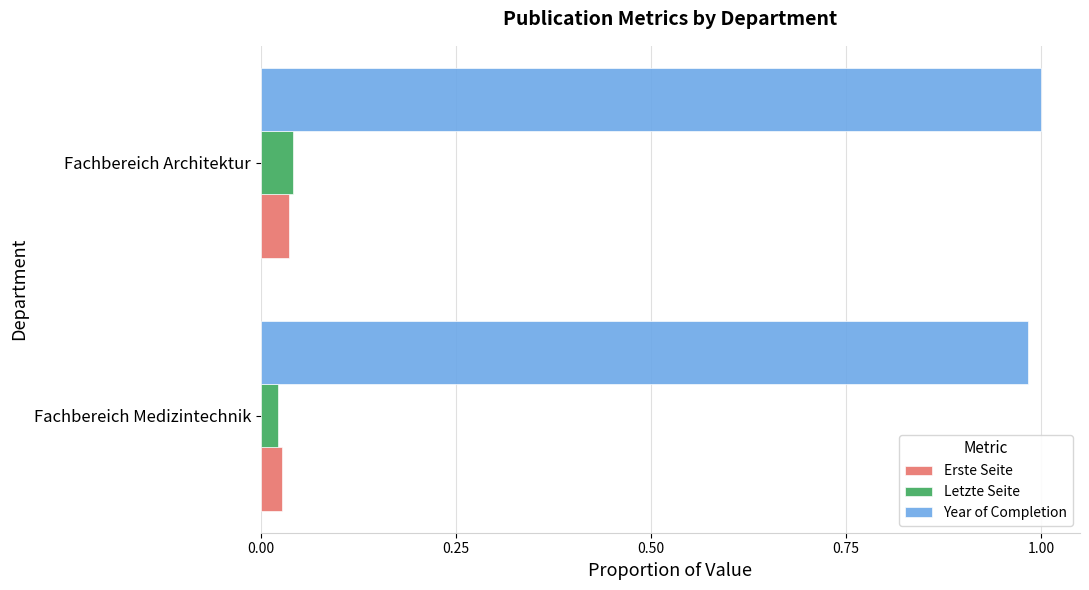

The Erste Seite series shows 0.1 at Fachbereich Architektur. True or false?

False